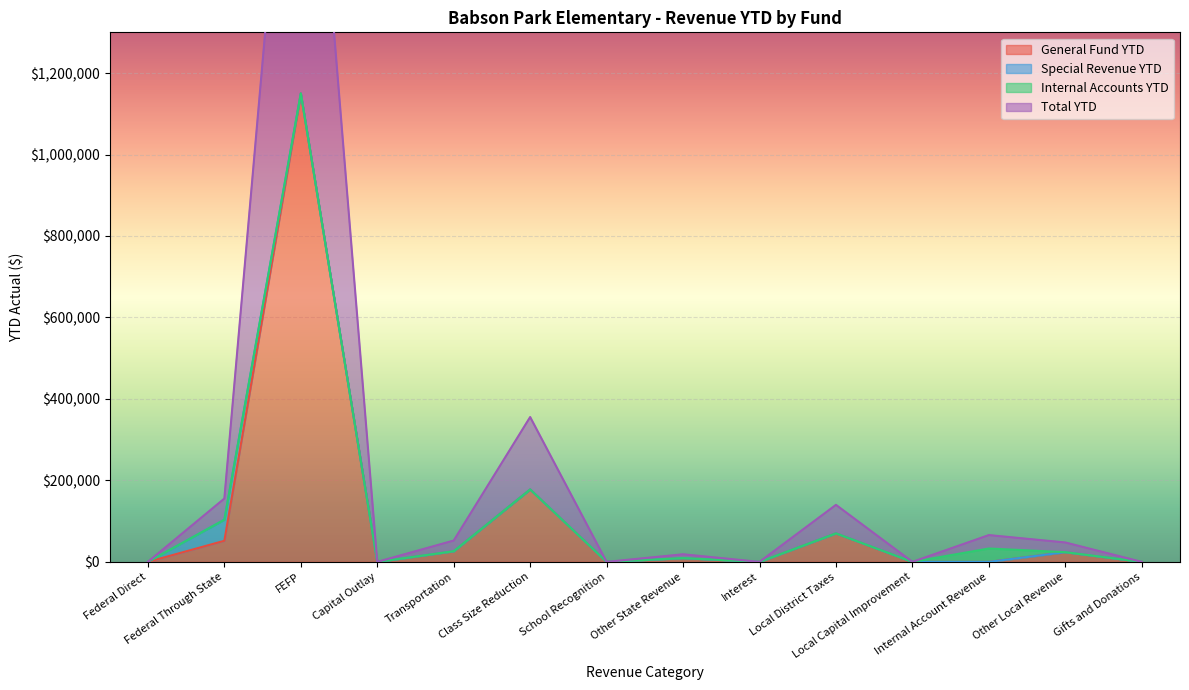

How many interior local peaks does the Total YTD series have?

5